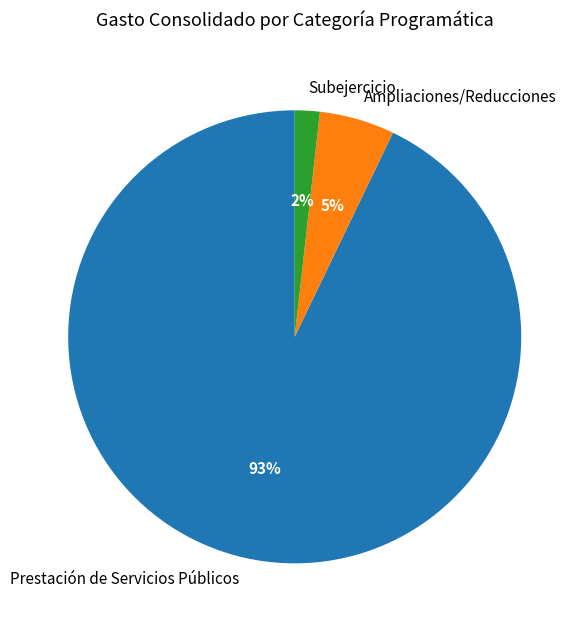

The Subejercicio slice represents 2% of the pie. True or false?

True